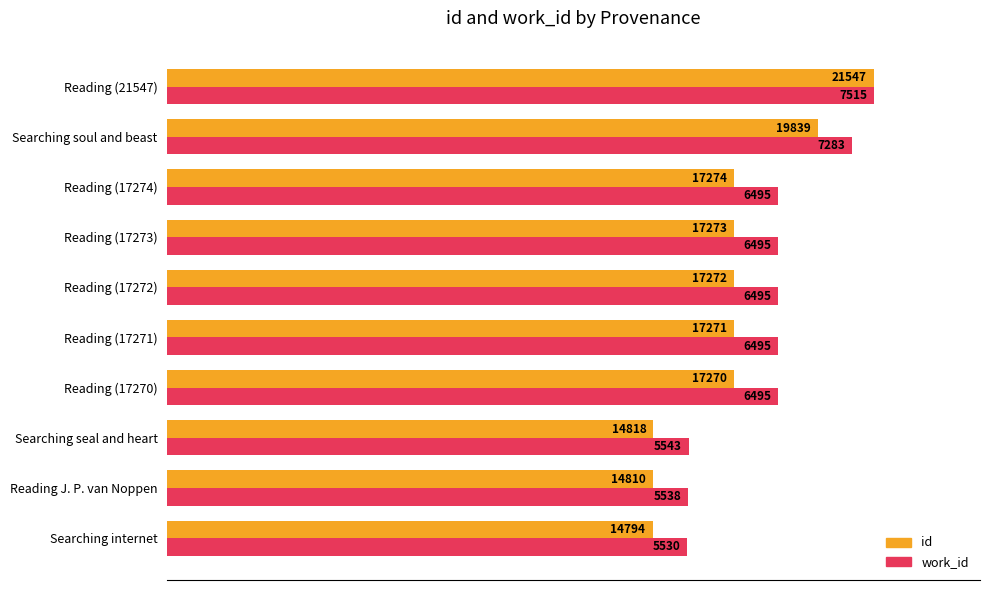

What are all the series names shown in the legend?

id, work_id